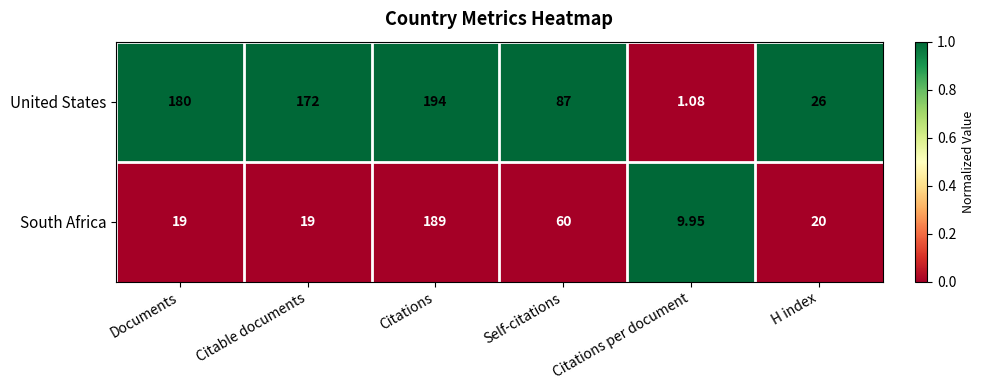

Rank the series by their maximum value, from highest to lowest.

United States, South Africa